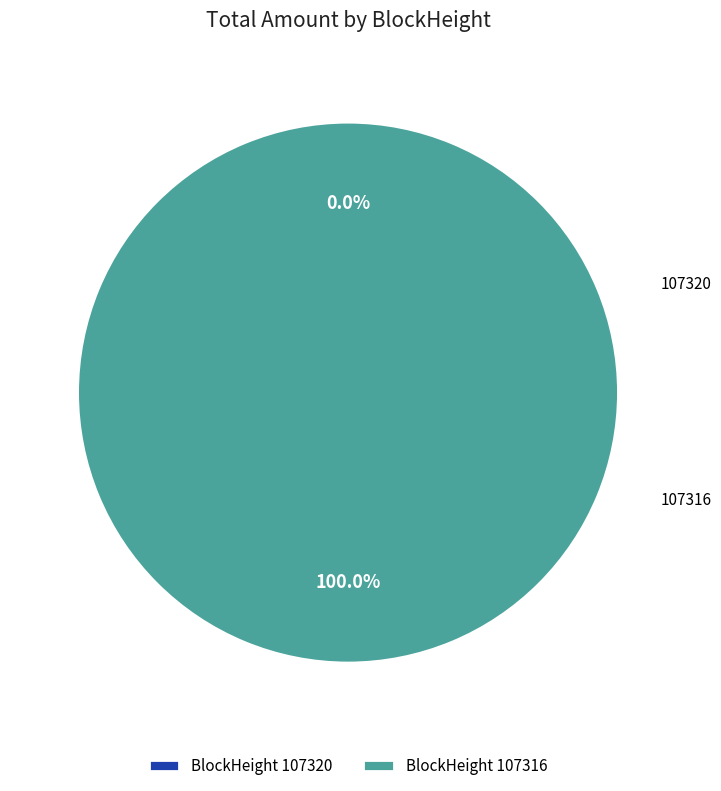

The 107320 slice represents 0% of the pie. True or false?

True